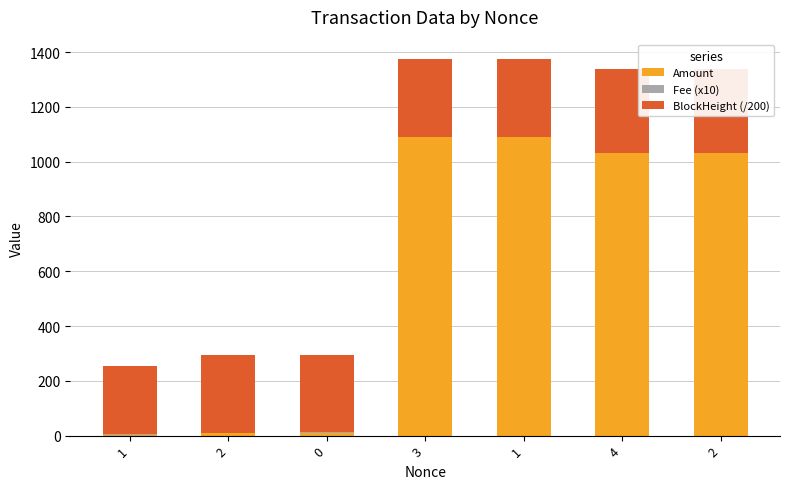

The value of Fee (x10) at 1 is 2.0. True or false?

True